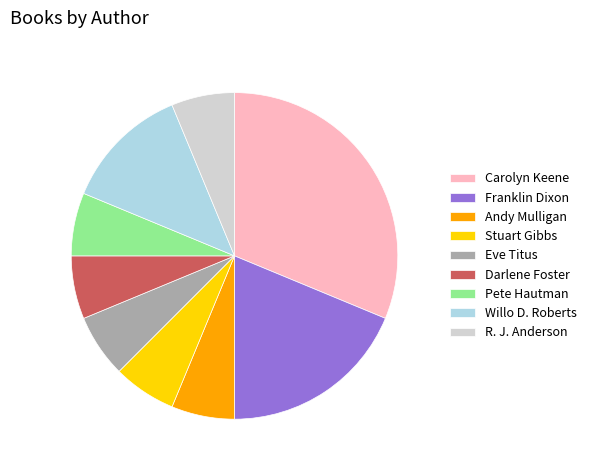

Is there any slice that represents more than half of the pie?

No